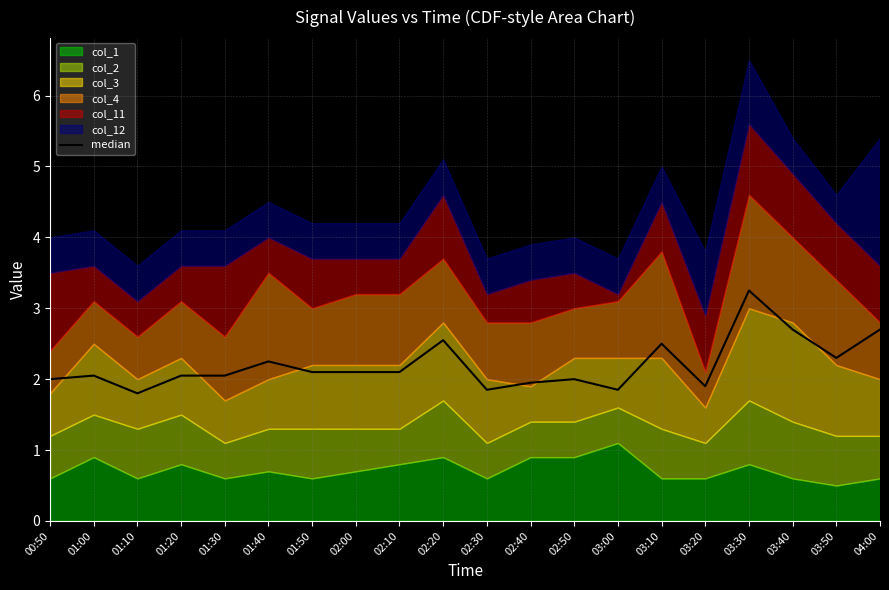

Is it true that the value at 03:40 is 0.7?

False